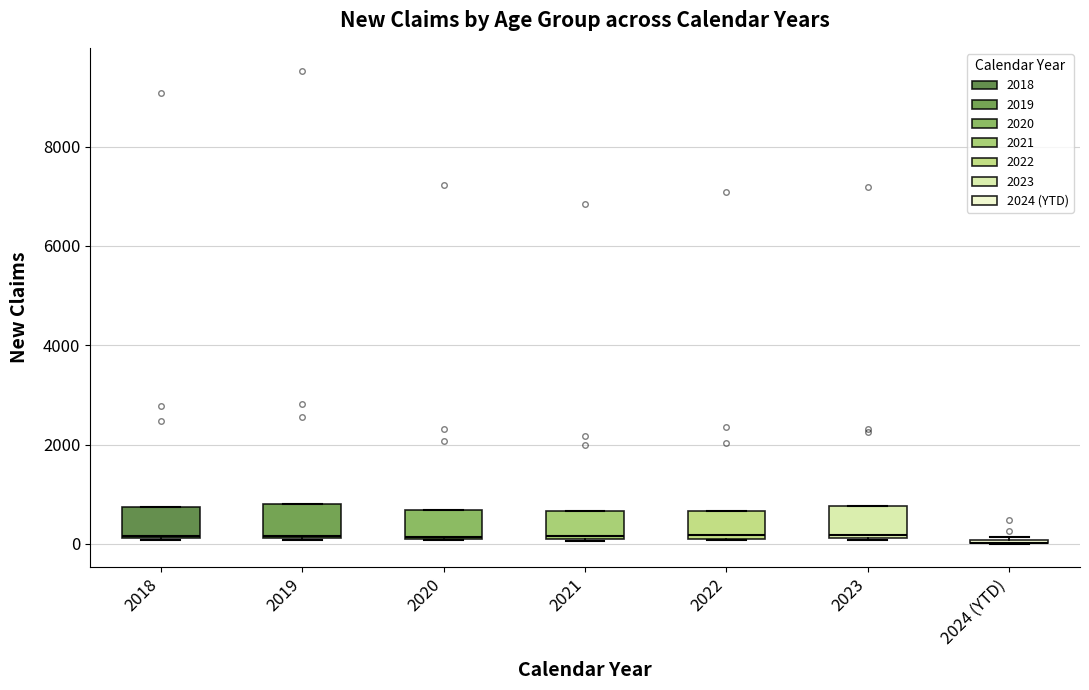

Where is the lower edge of the box for 2022 on the y-axis? The values are not printed on the chart, so give them approximately, as read against the axis.

200